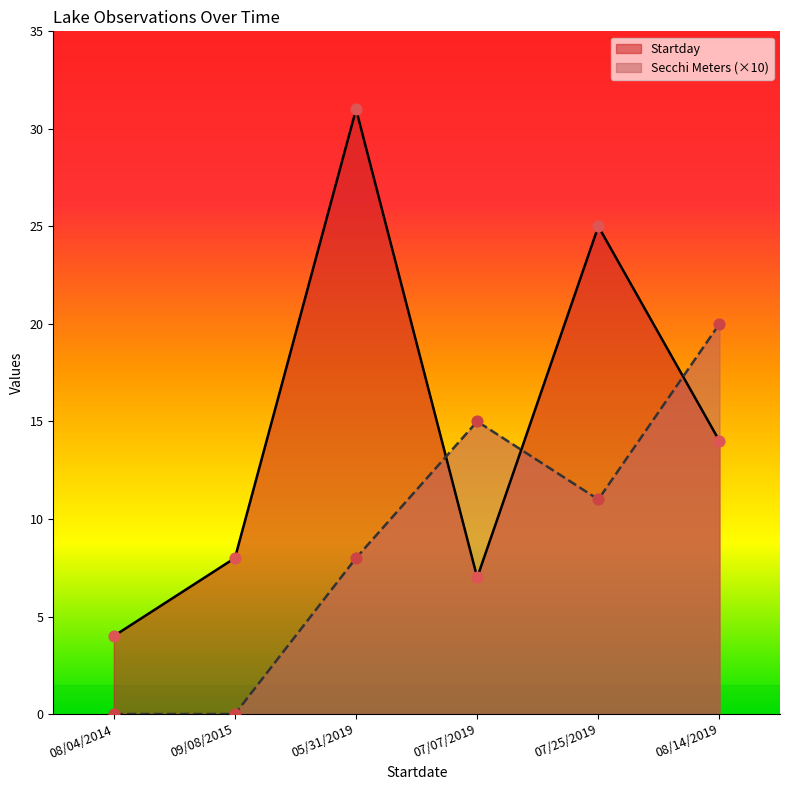

What is the total value across all series at 08/14/2019?

34